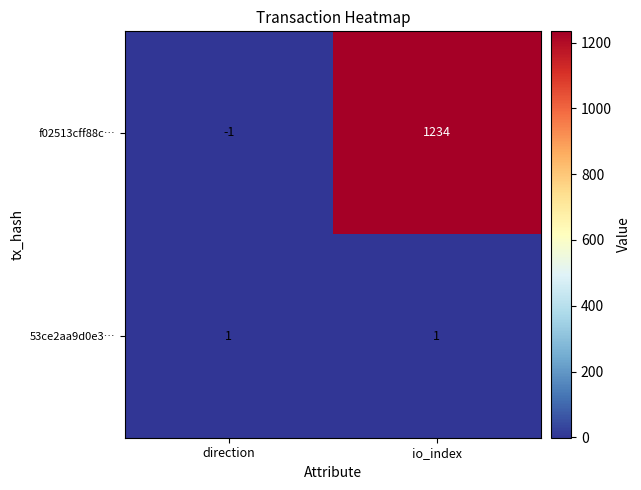

What is the sum of the f02513cff88c… values at direction and io_index?

1233